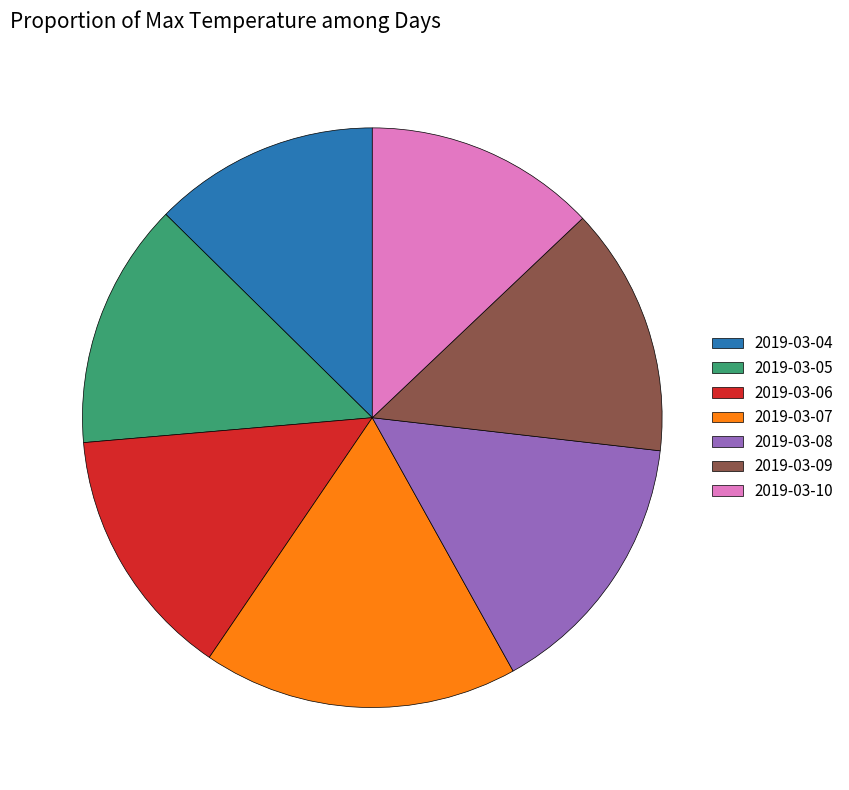

Does 2019-03-08 represent more than half of the total?

No